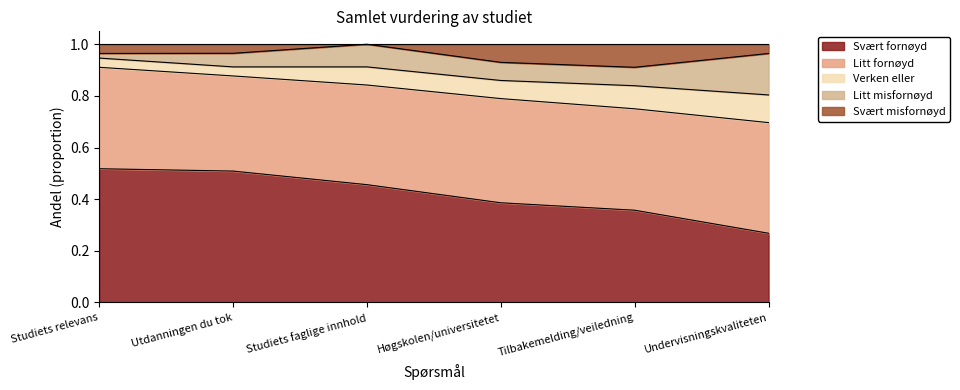

How many interior local peaks does the Litt fornøyd series have?

1